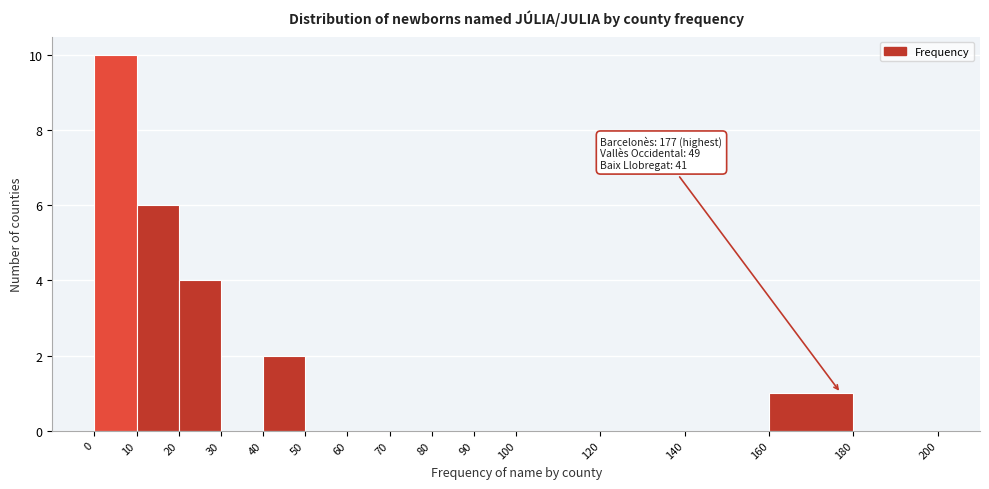

Which range on the x-axis has the tallest bar?

0 to 10